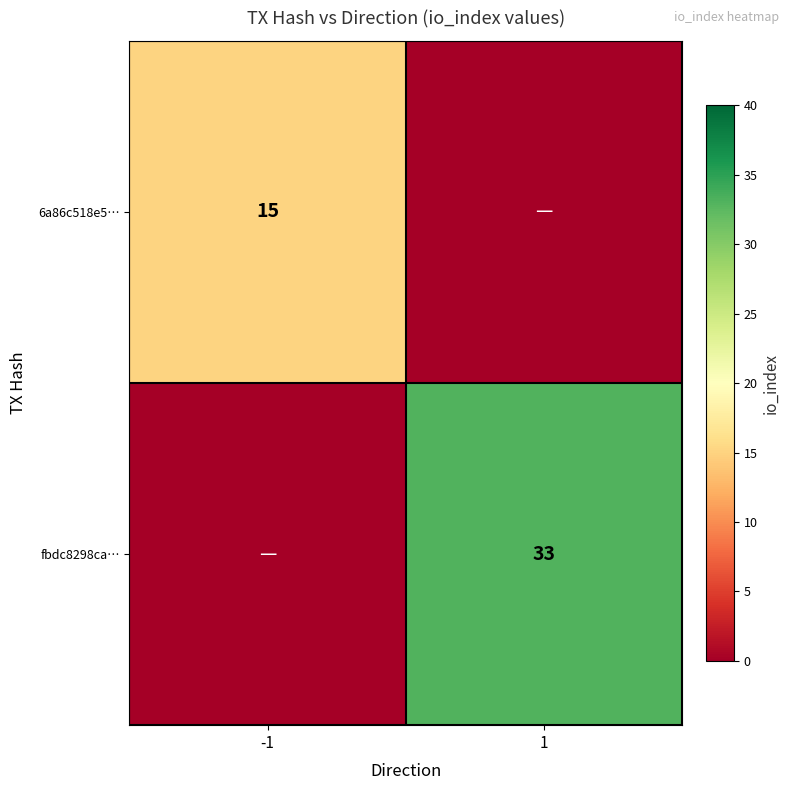

Is the value of fbdc8298ca… at 1 greater than the value of 6a86c518e5… at -1?

Yes